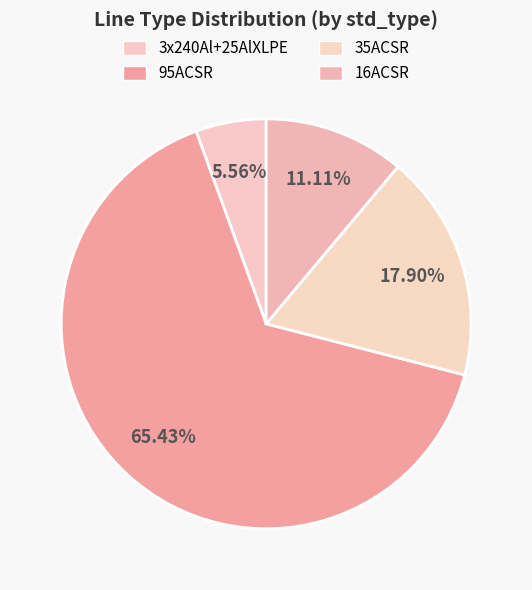

How many segments does this pie chart have?

4